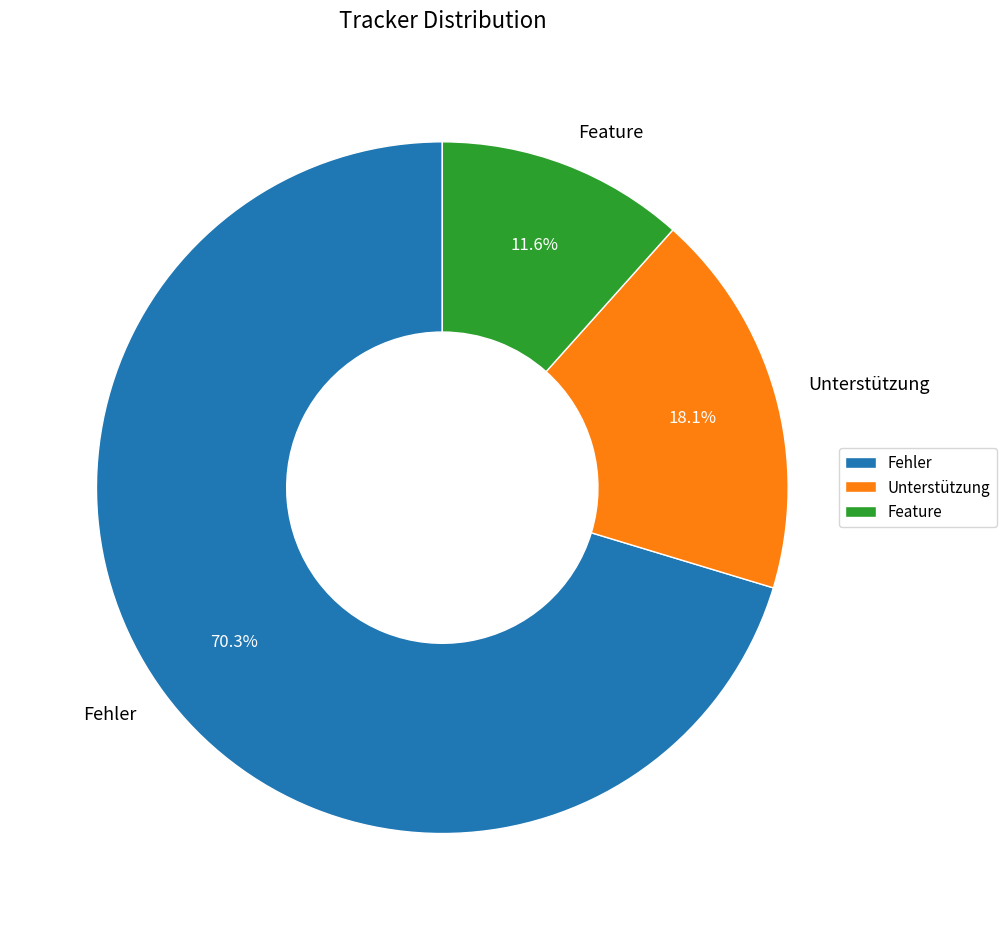

Is it true that Fehler is 82% of the pie?

False